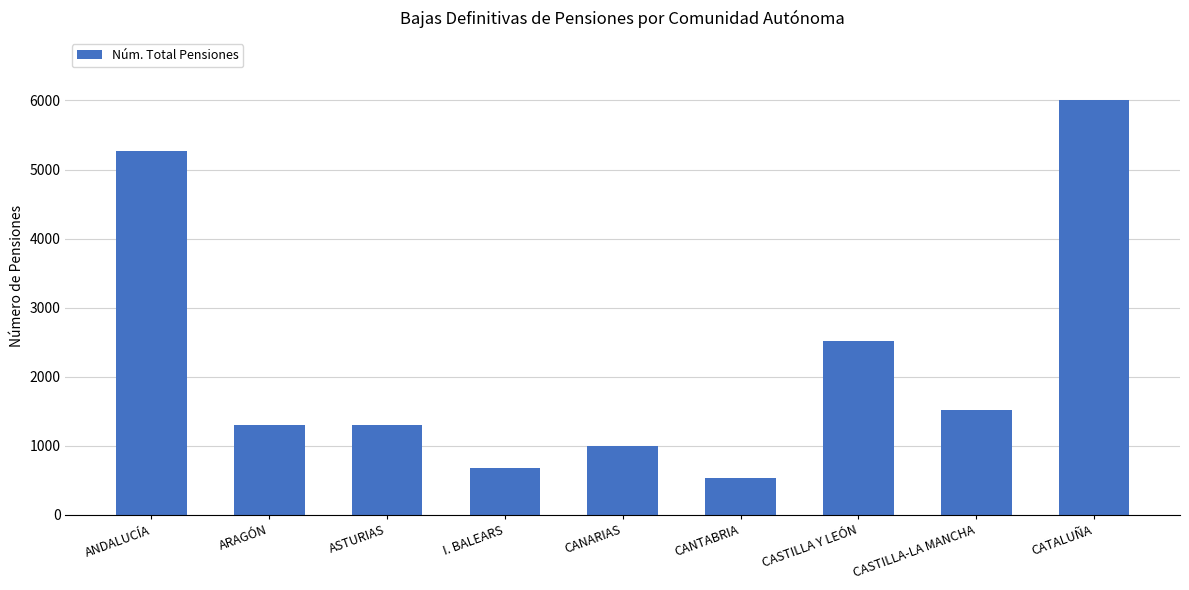

What is the change in value from ASTURIAS to CANTABRIA?

-755